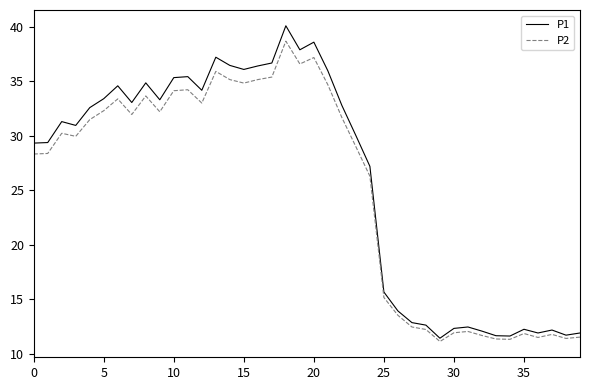

What is the minimum value for P2?

11.2